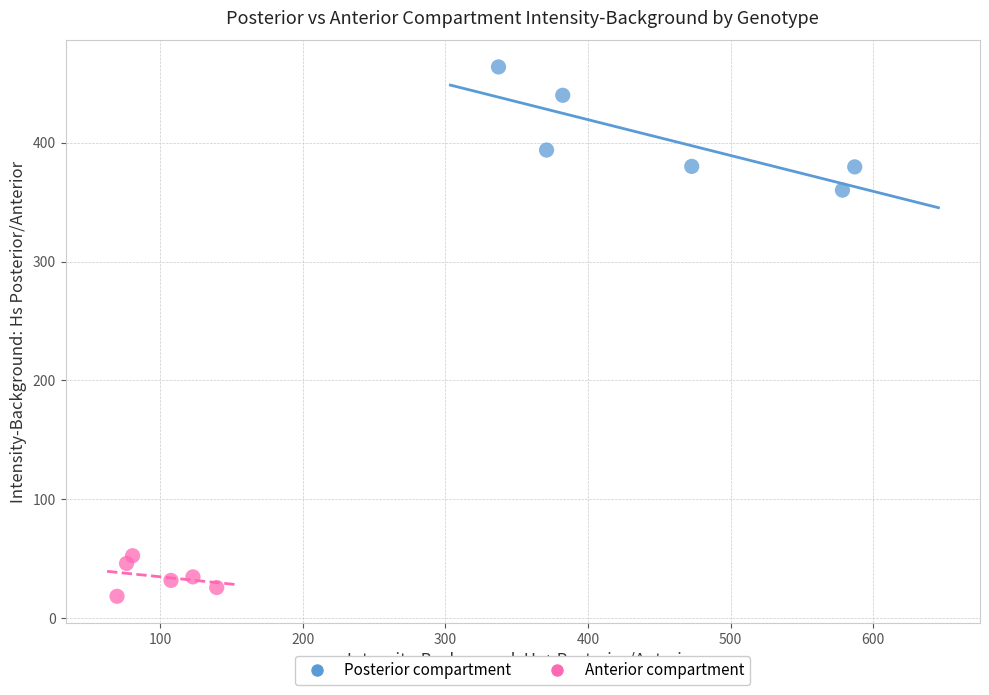

Which series reaches the minimum Y coordinate?

Anterior compartment